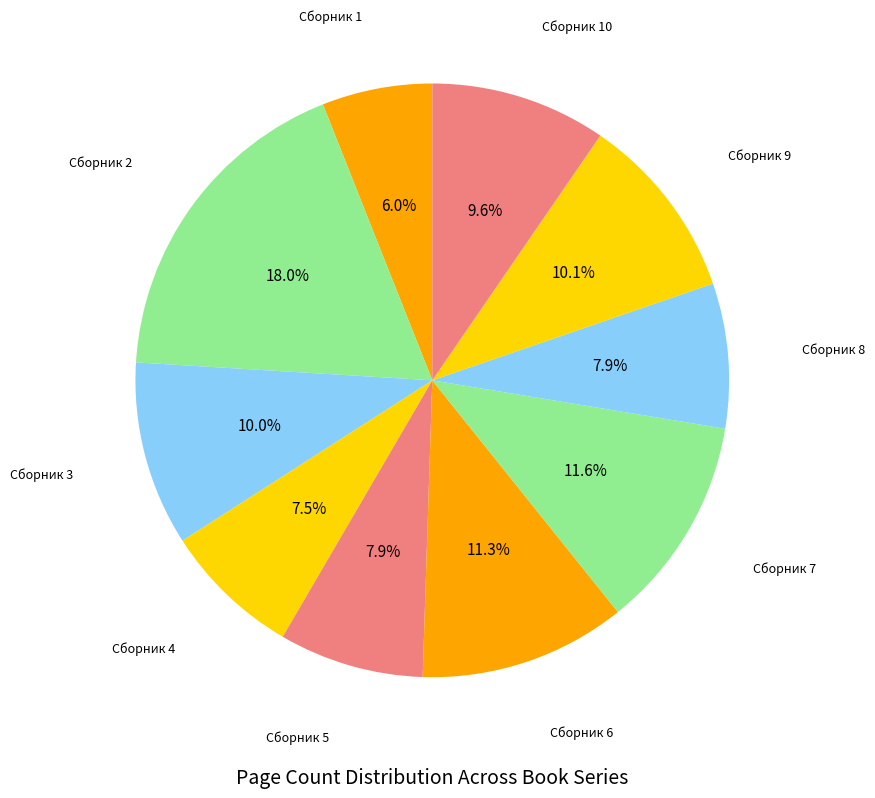

The Сборник 9 slice represents 17% of the pie. True or false?

False